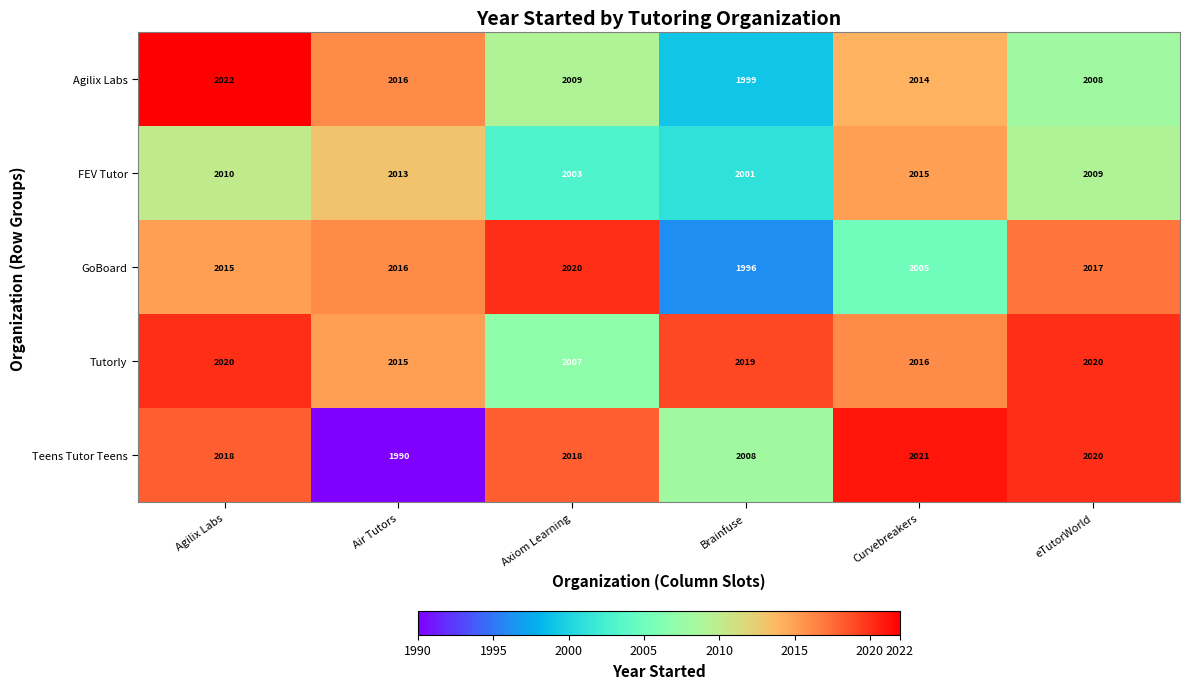

Which series has the largest total across all categories?

Tutorly